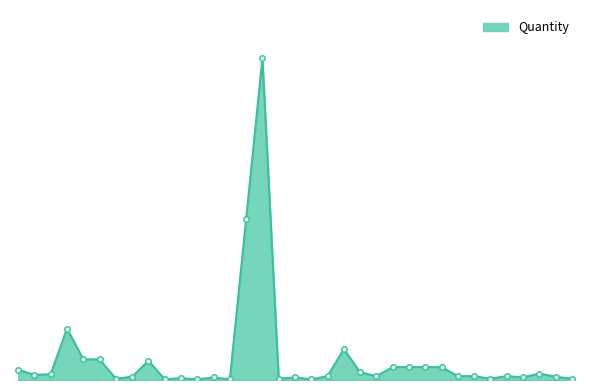

What is the label of the 26th point from the right?

OIL RESISTANT PAPER 35/40 2.5kg